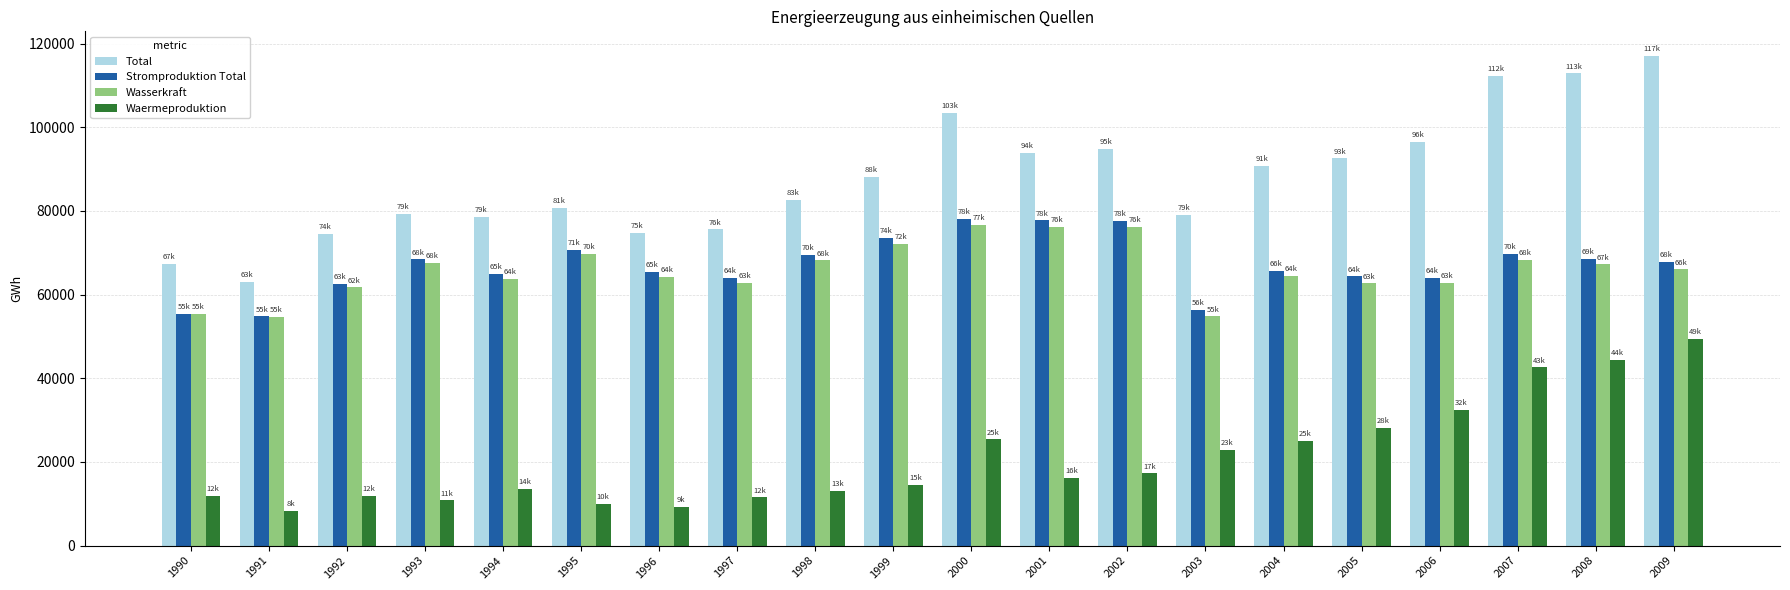

What is the minimum value shown in the chart?

8246